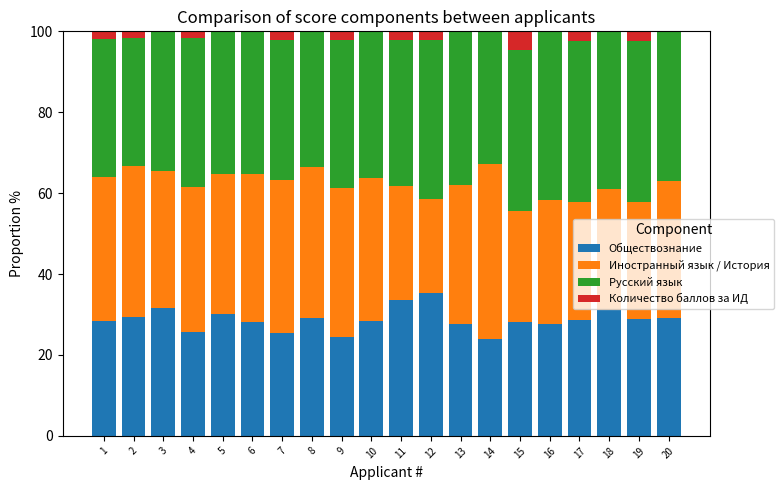

True or false: Обществознание has a value of 25.7 at 4.

True